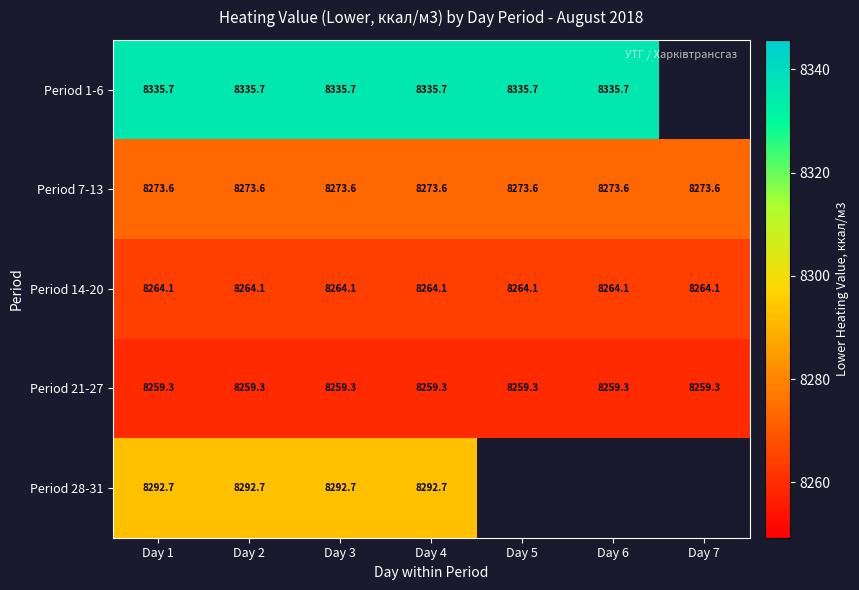

Is the value of Period 28-31 at Day 2 greater than the value of Period 1-6 at Day 5?

No